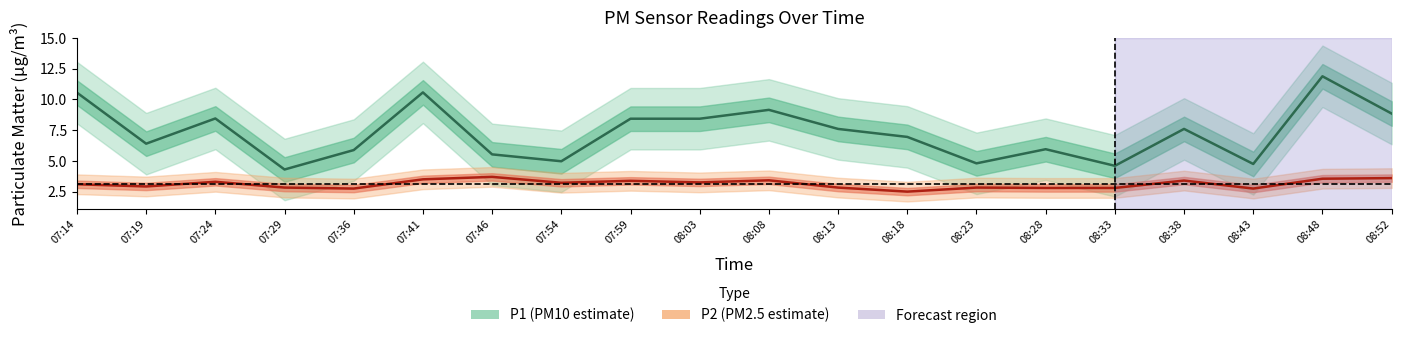

At 08:48, list the series in order from smallest to largest.

P2, P1